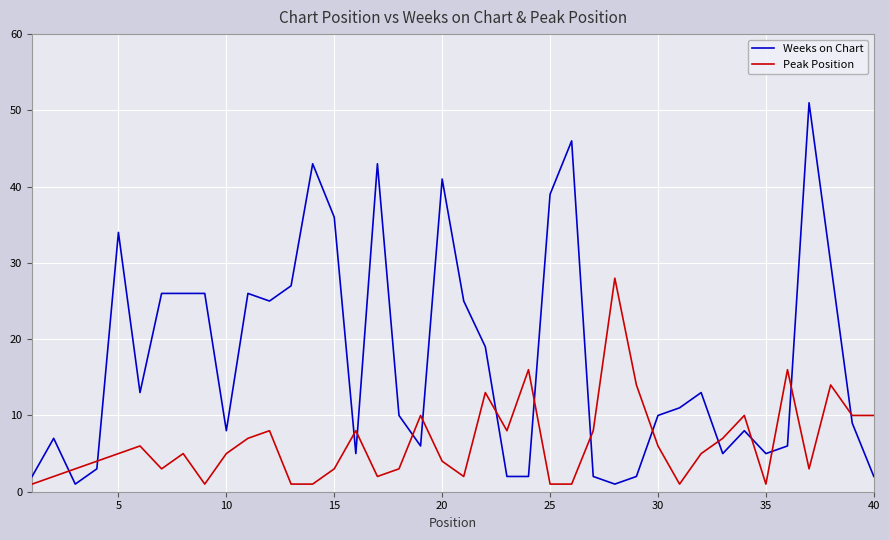

What is the minimum value shown in the chart?

1